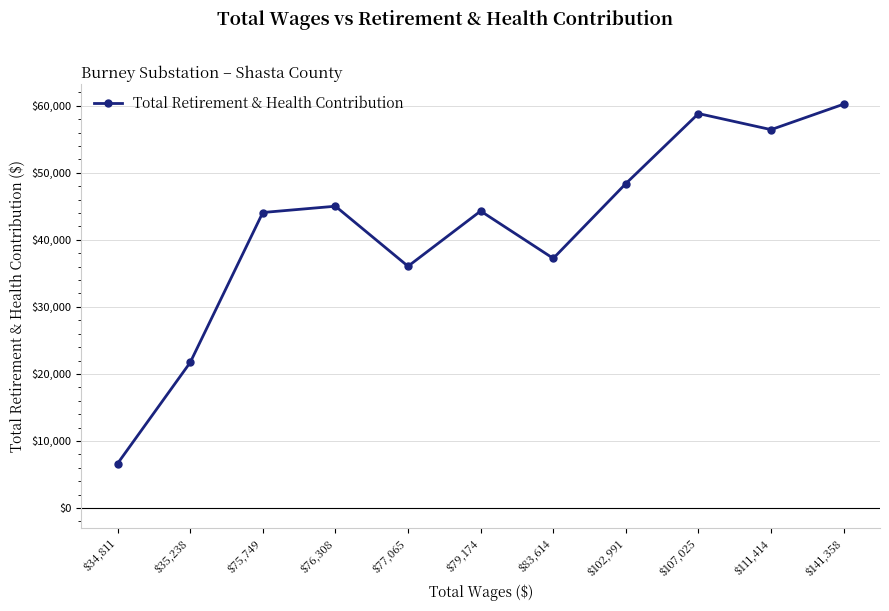

Which category has the lowest value across all series?

$34,811